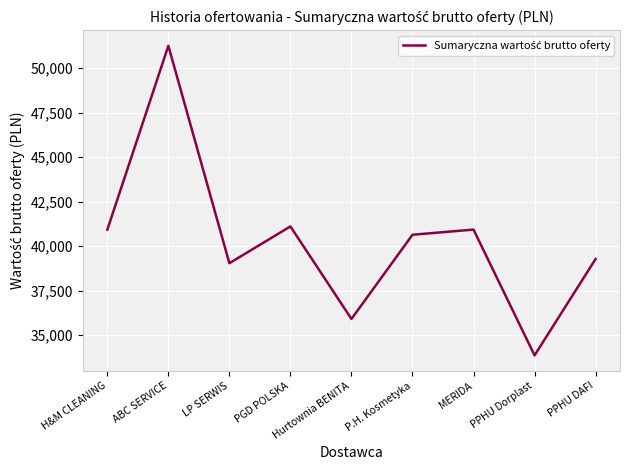

What is the ratio of the value at PPHU Dorplast to the value at Hurtownia BENITA?

0.9